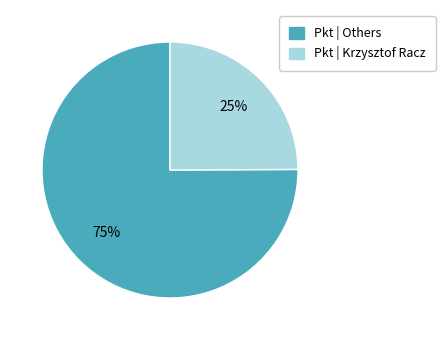

Is it true that Pkt | Others is 84% of the pie?

False